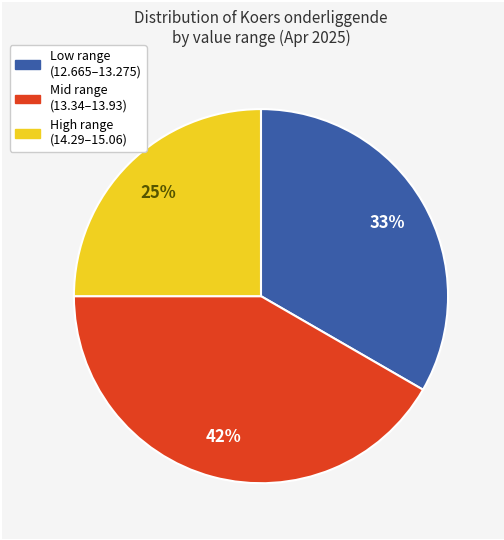

Is there any slice that represents more than half of the pie?

No